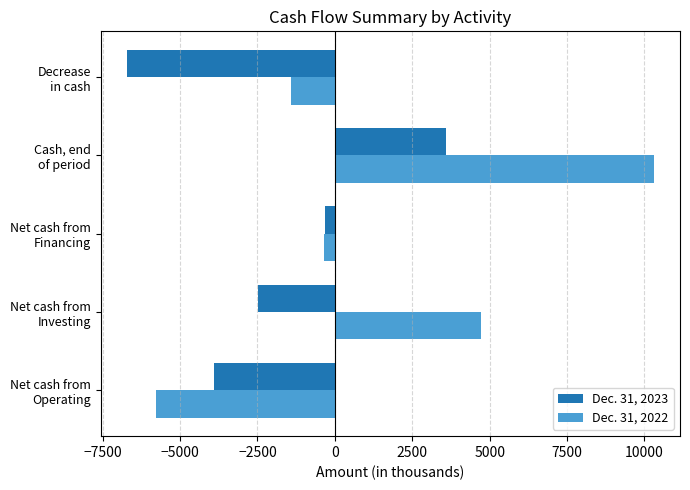

What is the difference between the maximum and minimum values in the Dec. 31, 2022 series?

16068